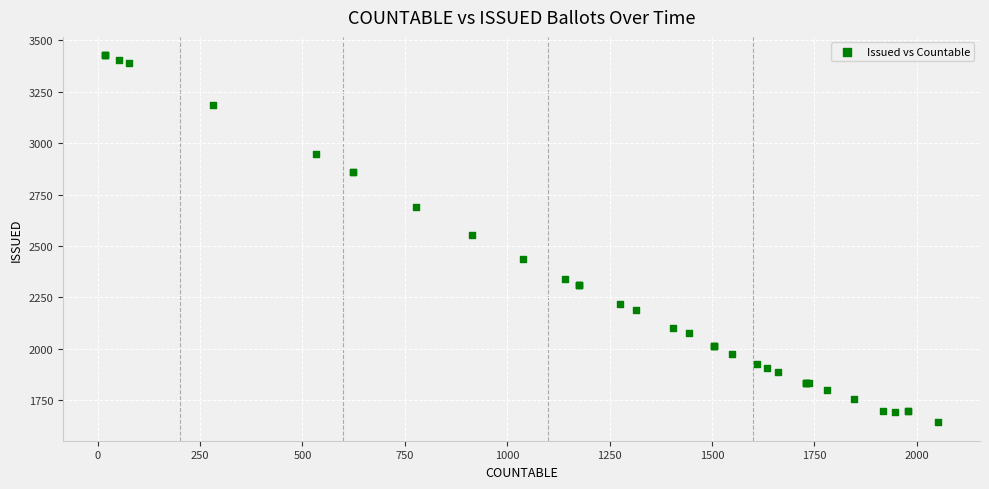

What Y value in the scatter plot is closest to 2534?

2555